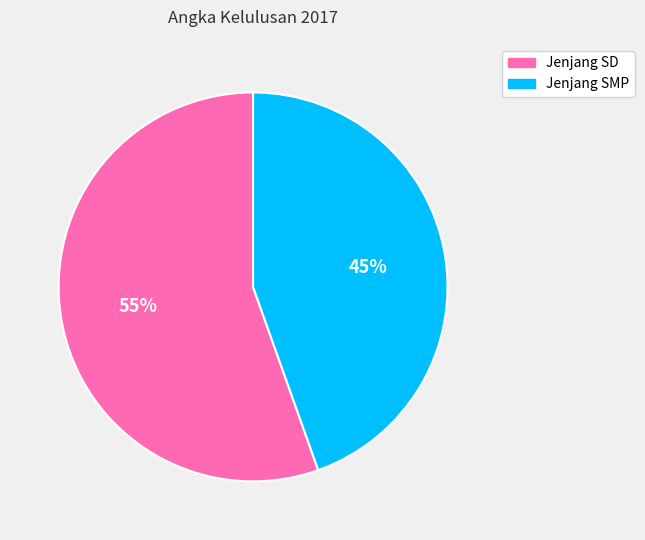

Is there any slice that represents more than half of the pie?

Yes